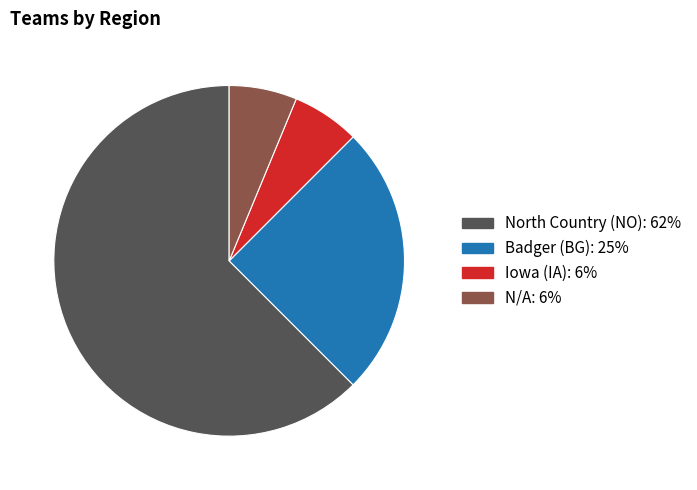

True or false: Iowa (IA) accounts for 1% of the total.

False